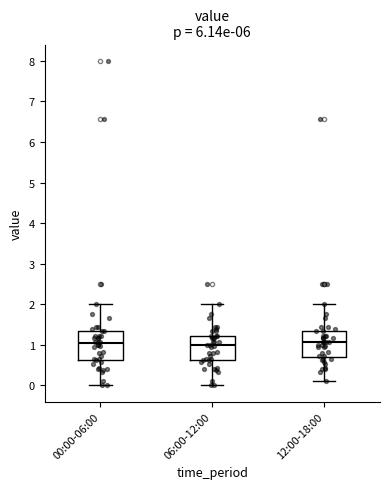

Reading left to right, read every box against the y-axis: the position of its median line, the range the box covers, and the ends of its whiskers. The values are not printed on the chart, so give them approximately, as read against the axis.

00:00-06:00: median 1.0, box 0.6 to 1.4, whiskers 0.0 to 2.0
06:00-12:00: median 1.0, box 0.6 to 1.2, whiskers 0.0 to 2.0
12:00-18:00: median 1.1, box 0.7 to 1.4, whiskers 0.1 to 2.0